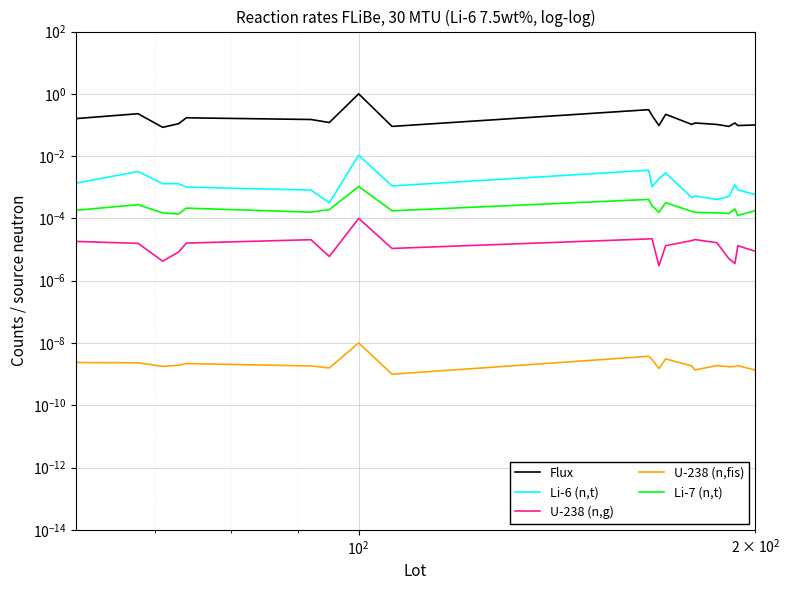

True or false: Flux and Li-7 (n,t) cross at least once.

False